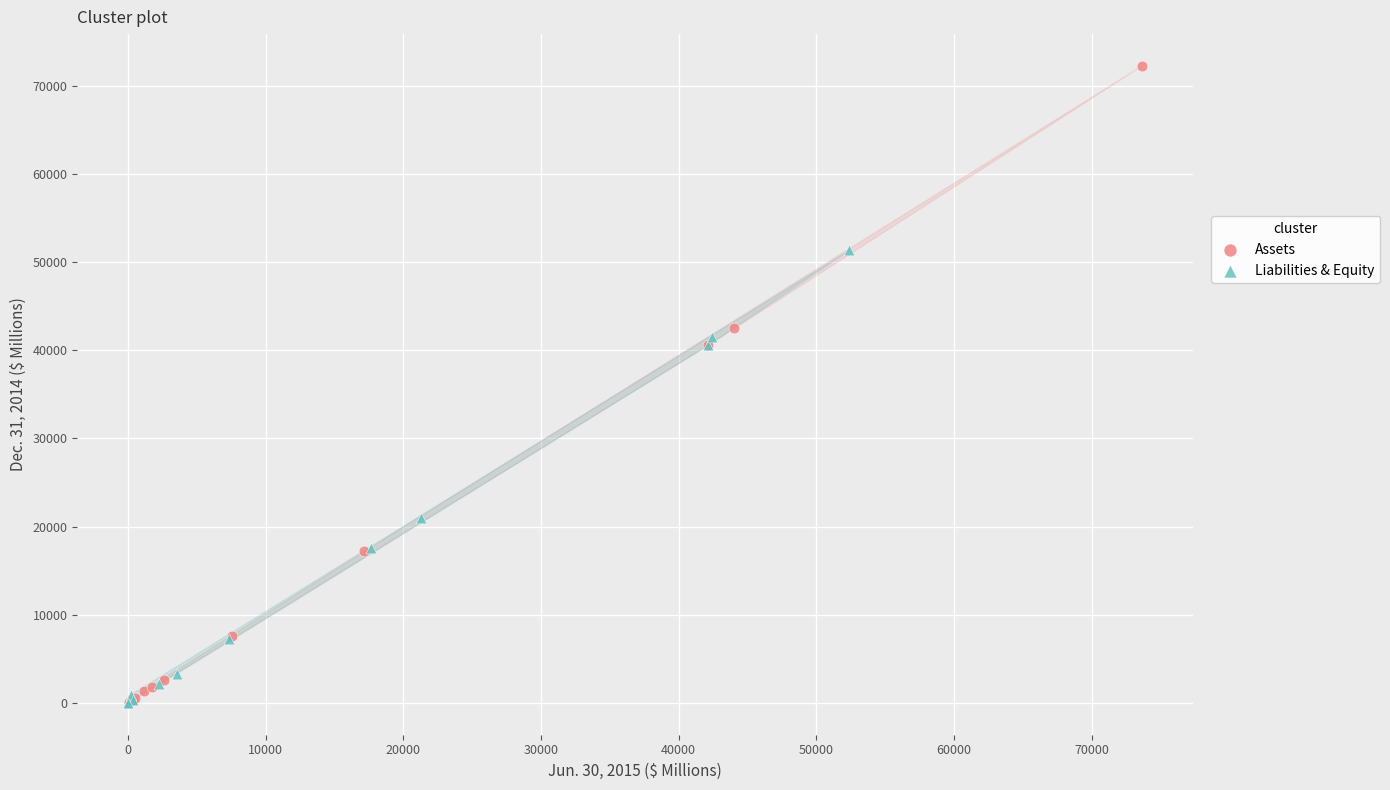

Which series has the widest spread of Y values?

Assets